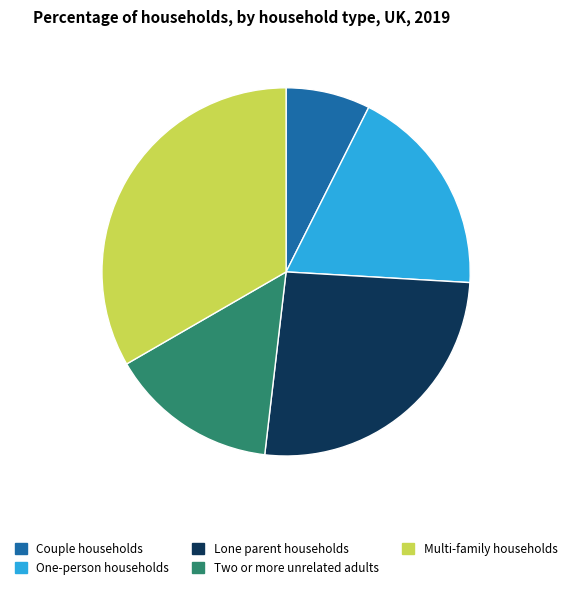

Count the number of slices in the pie.

5